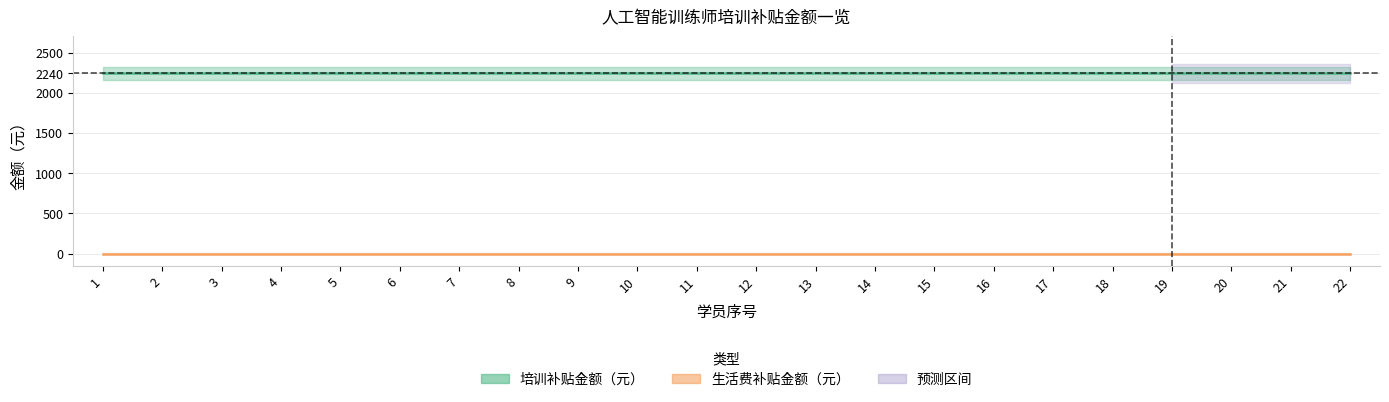

Is this an area chart (filled region under the line)?

No